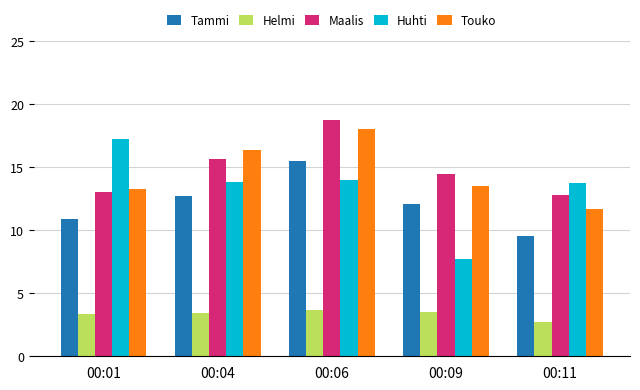

What is the sum of the Huhti values at 00:09 and 00:04?

21.5